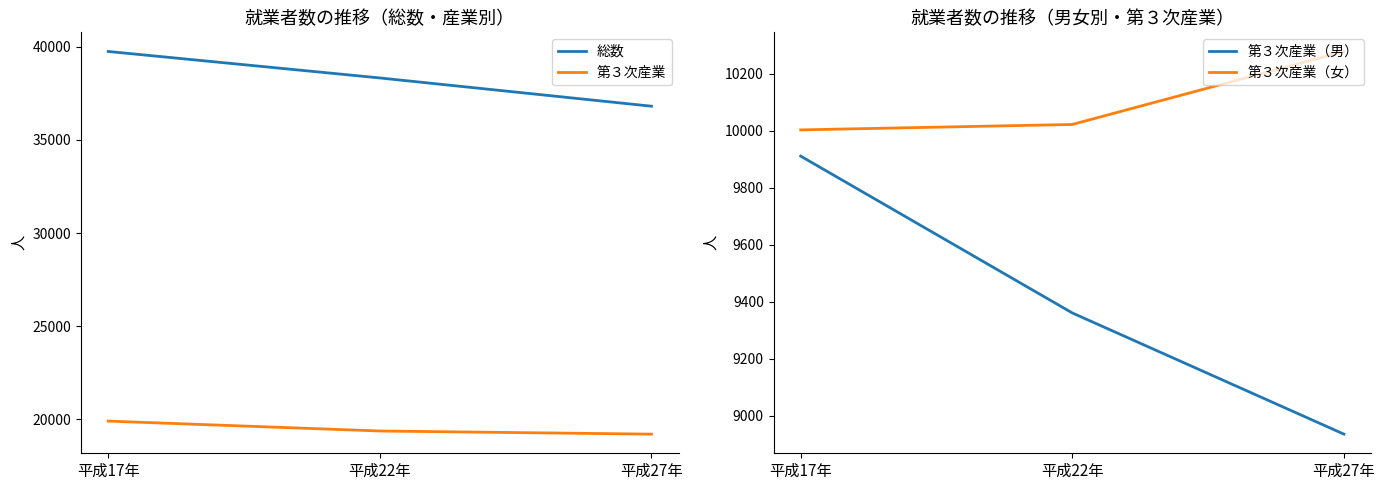

True or false: 第３次産業（男） has a value of 14217 at 平成22年.

False